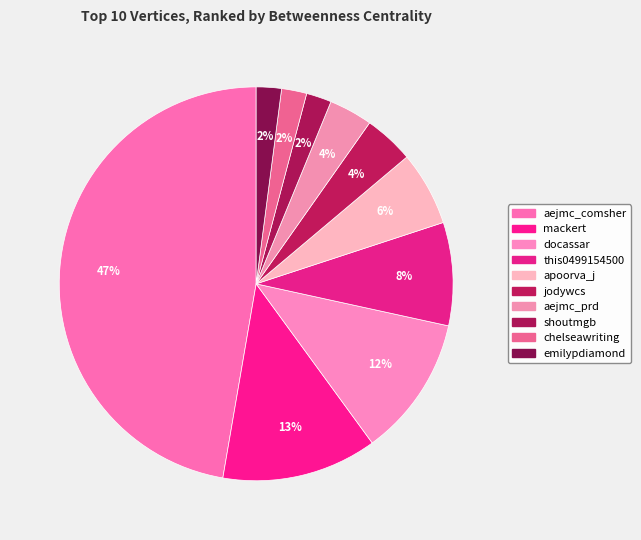

How many segments does this pie chart have?

10